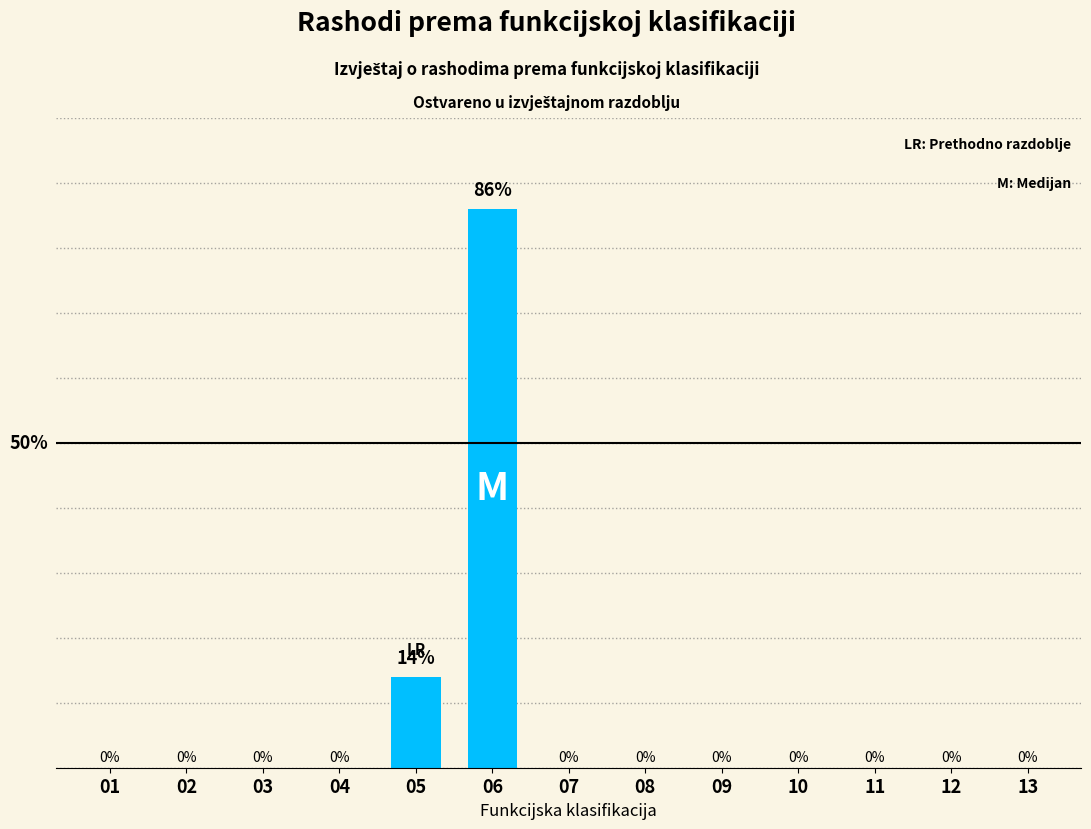

Reading left to right, list all the values displayed in this chart.

0	0	0	0	14	86	0	0	0	0	0	0	0